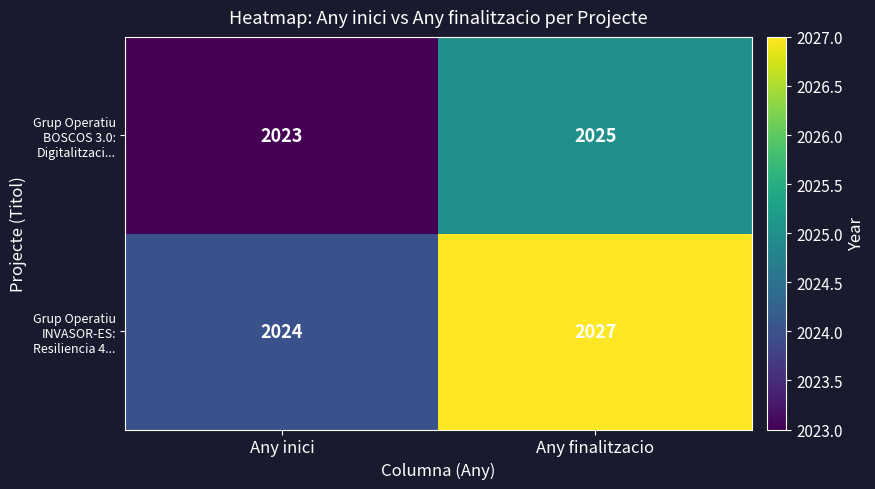

The Grup Operatiu INVASOR-ES: Resiliencia 4... series shows 1283 at Any inici. True or false?

False